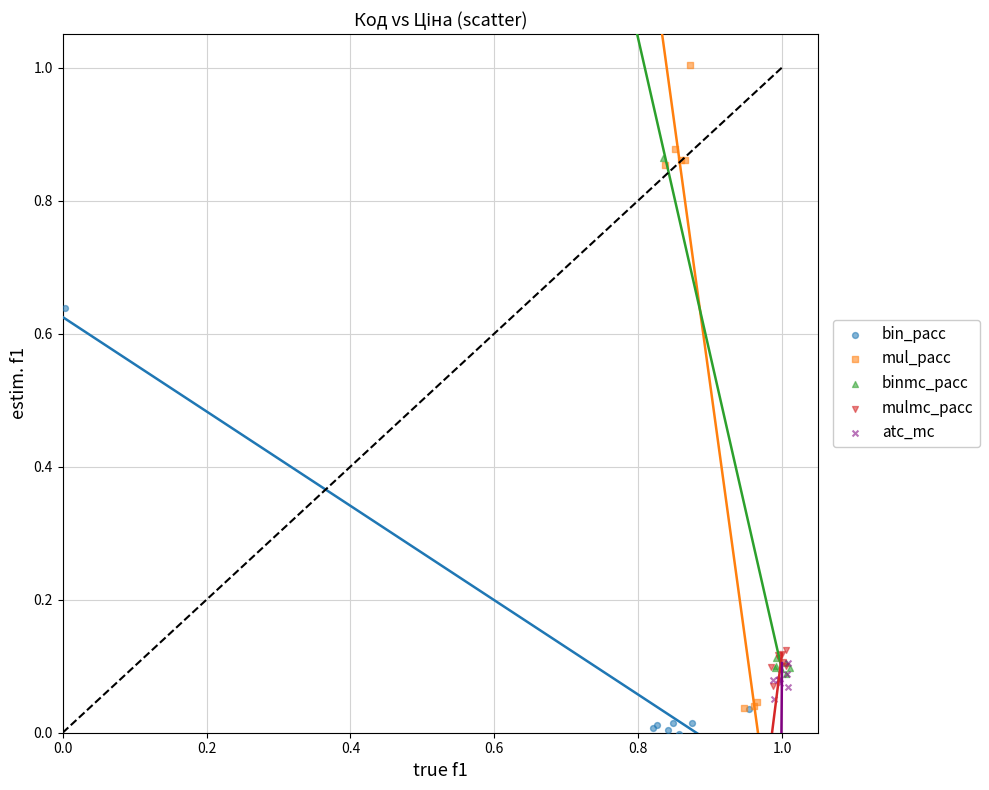

Which series contains the highest Y value?

mul_pacc